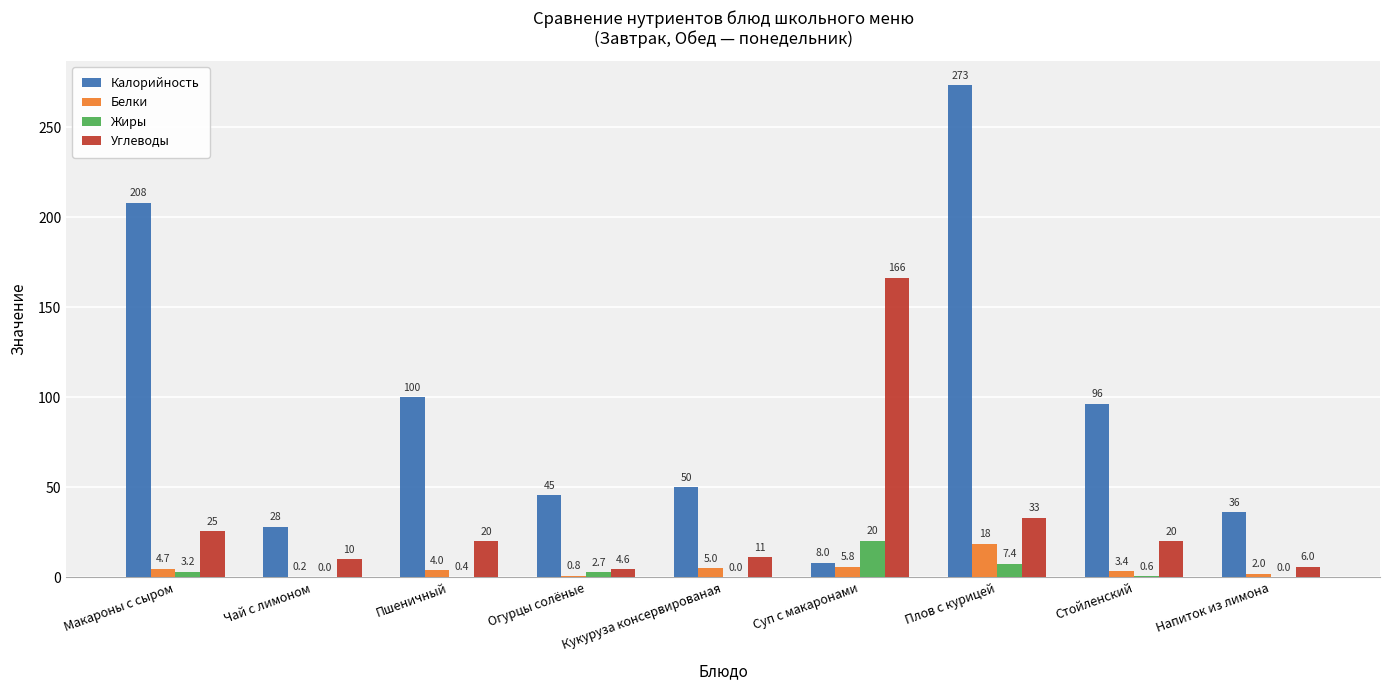

Which category has the highest value in the Углеводы series?

Суп с макаронами